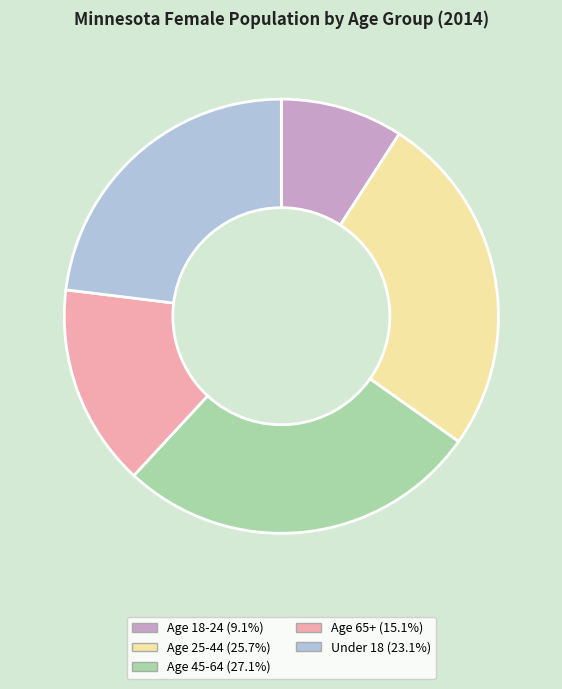

How many slices are in this pie chart?

5